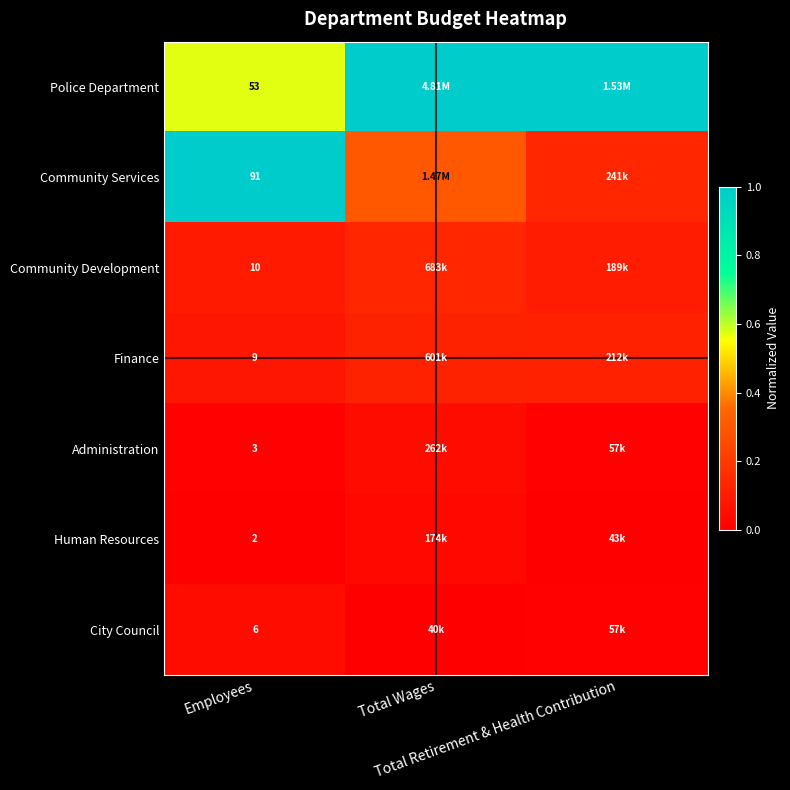

Between Employees and Total Wages, which is larger?

Total Wages